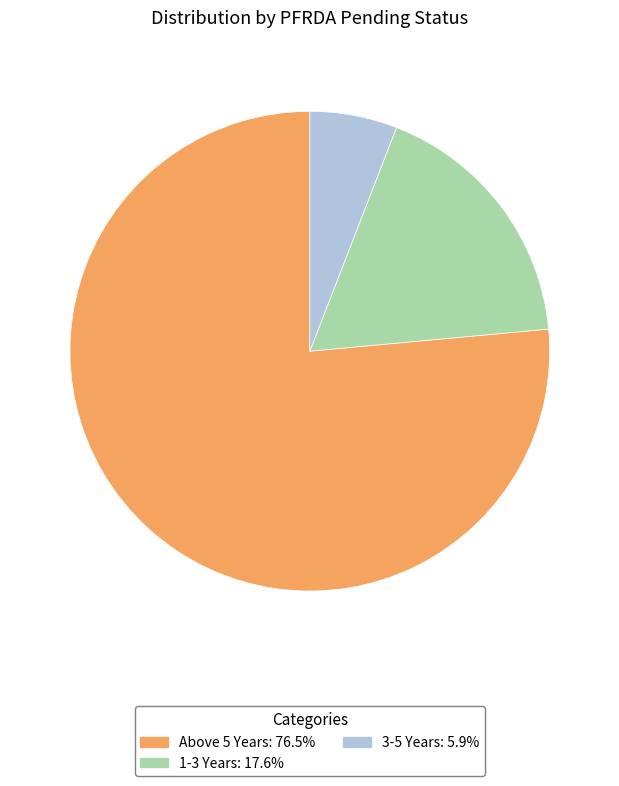

Rank the categories by value from lowest to highest.

3-5 Years, 1-3 Years, Above 5 Years